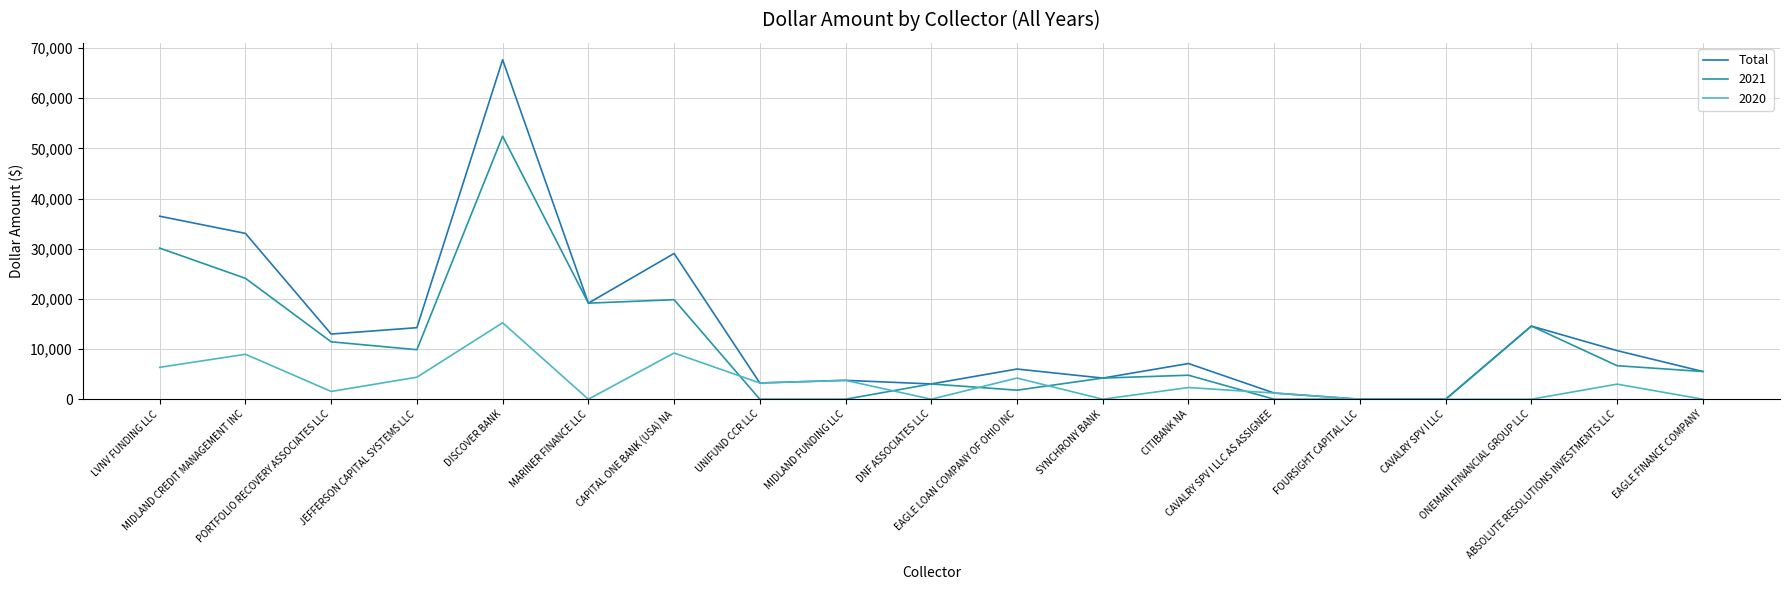

Which label corresponds to the smallest value in the chart?

FOURSIGHT CAPITAL LLC